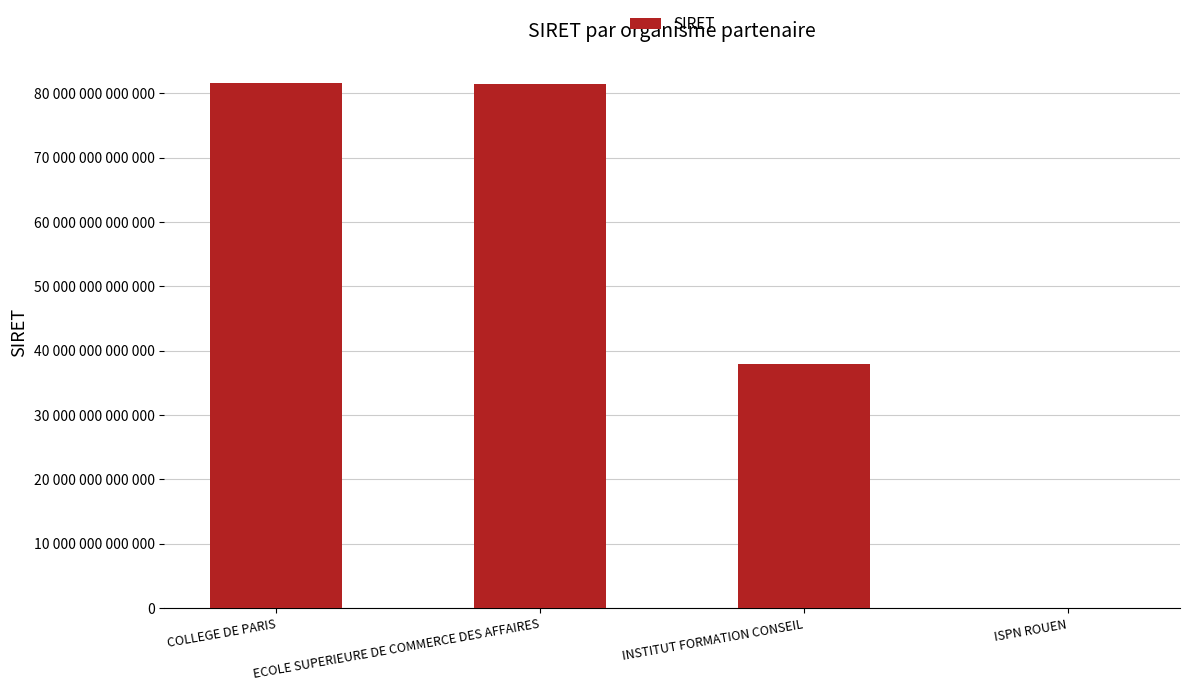

What is the difference between the values at ECOLE SUPERIEURE DE COMMERCE DES AFFAIRES and ISPN ROUEN?

81436722300058